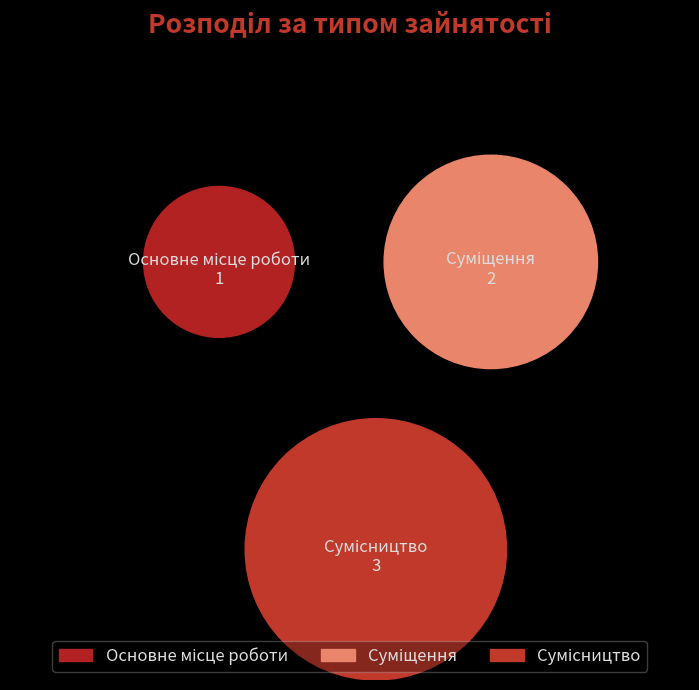

To the nearest percent, what is the combined percentage of Суміщення and Сумісництво?

83%